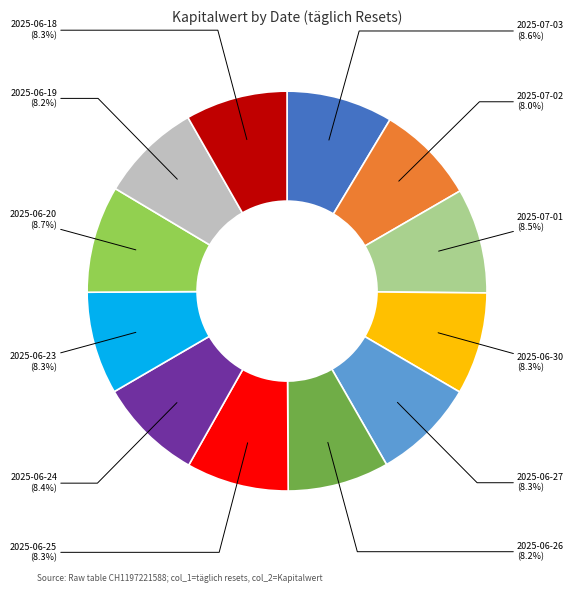

Is there any slice that represents more than half of the pie?

No